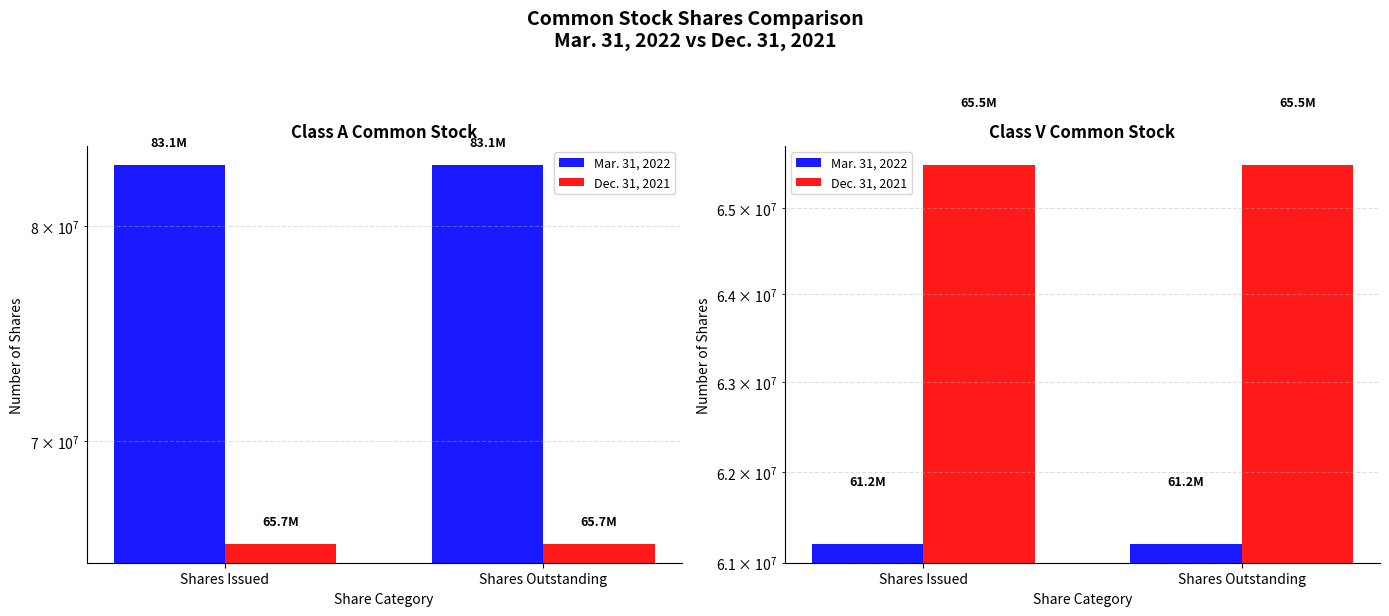

Rank the series at Shares Outstanding from lowest to highest value.

Mar. 31, 2022, Dec. 31, 2021